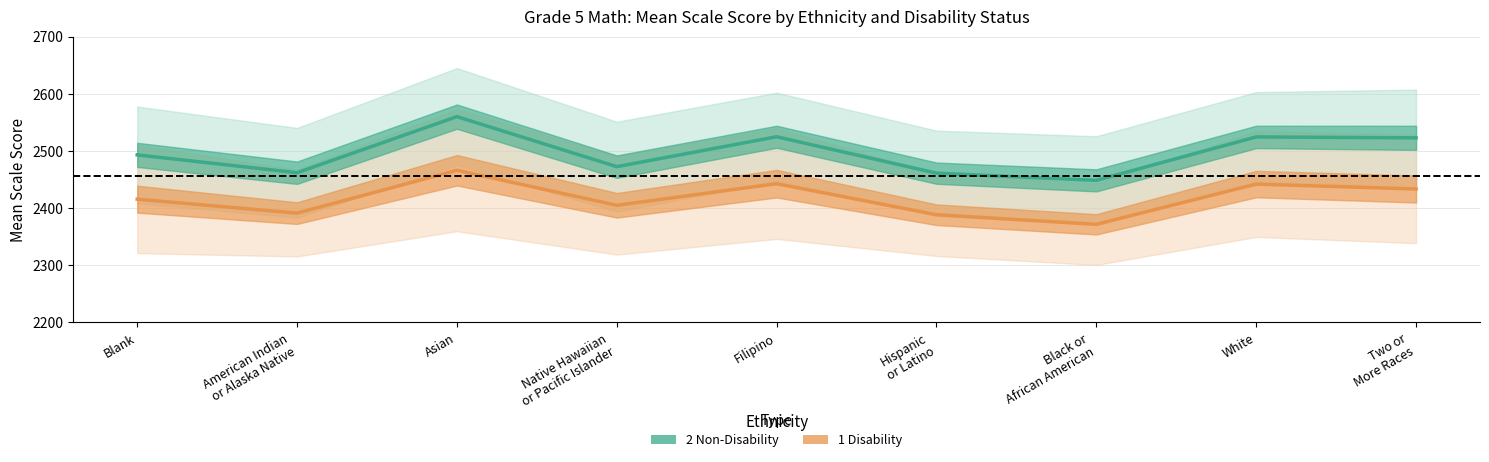

List the series in order of their peak value, highest first.

2 Non-Disability, 1 Disability